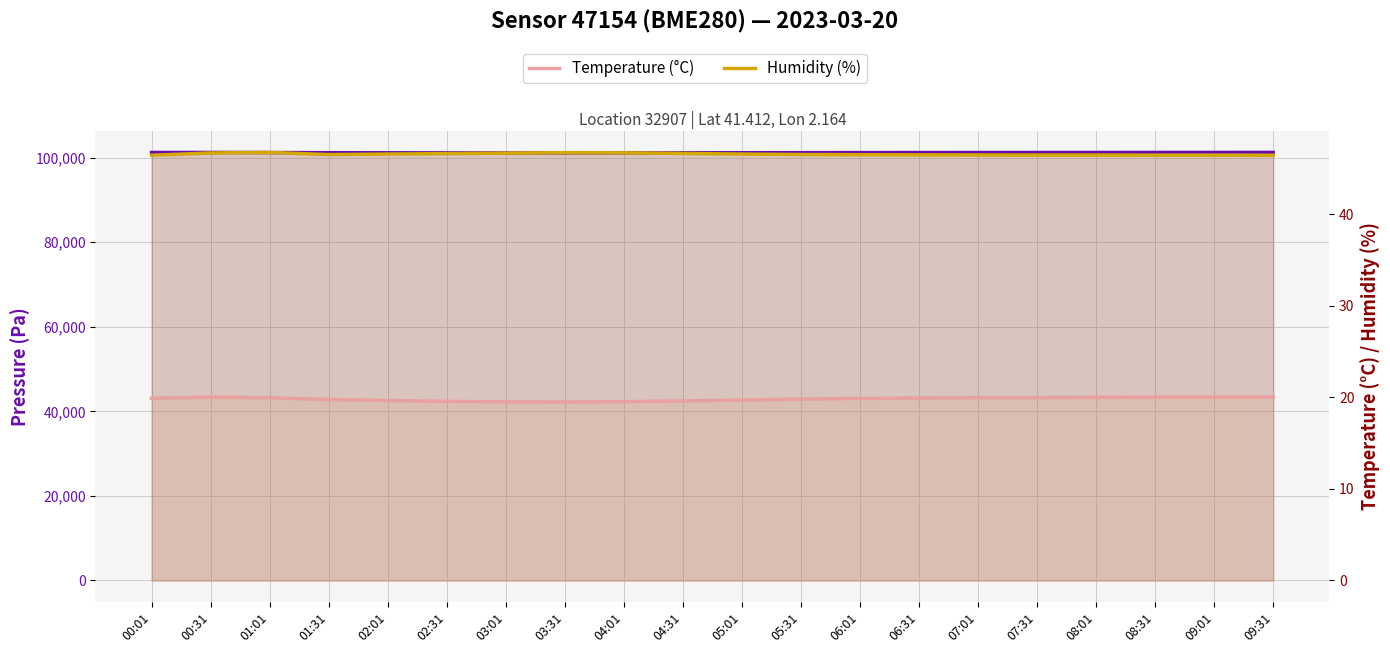

In Temperature (°C), how many points are lower than both neighbors (excluding endpoints)?

1